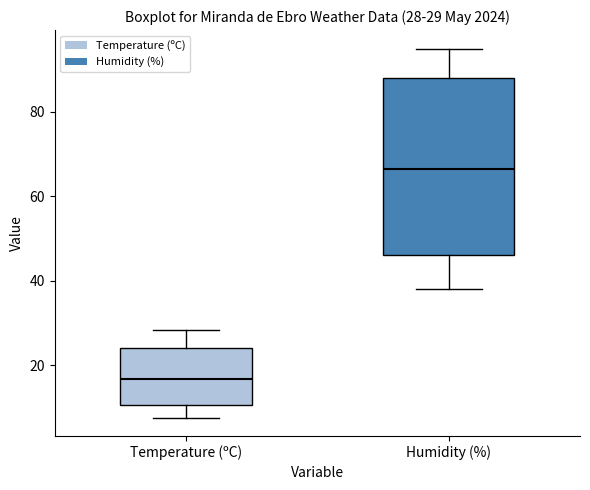

Comparing the boxes themselves (not the whiskers), which one is the tallest?

Humidity (%)